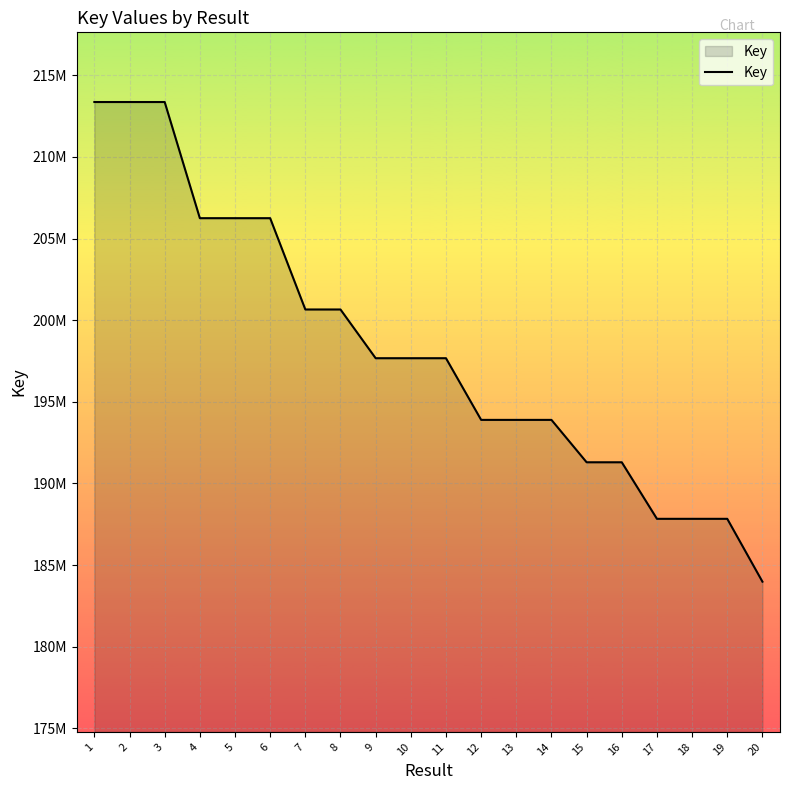

Does the chart have visible grid lines?

Yes